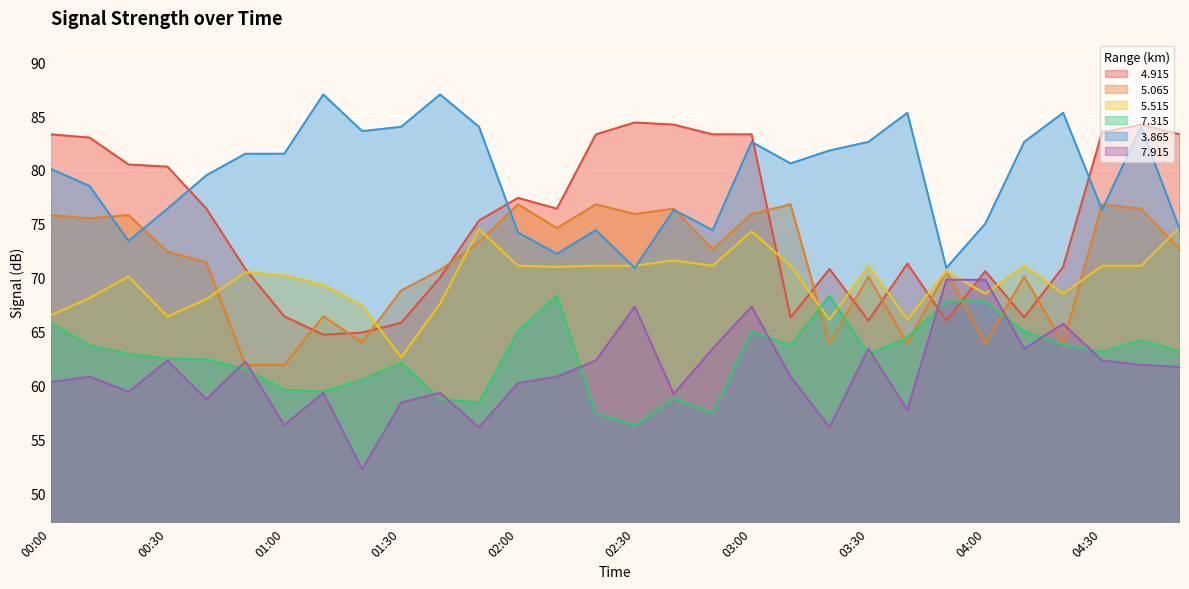

What is the total value across all series at 01:10?

406.1